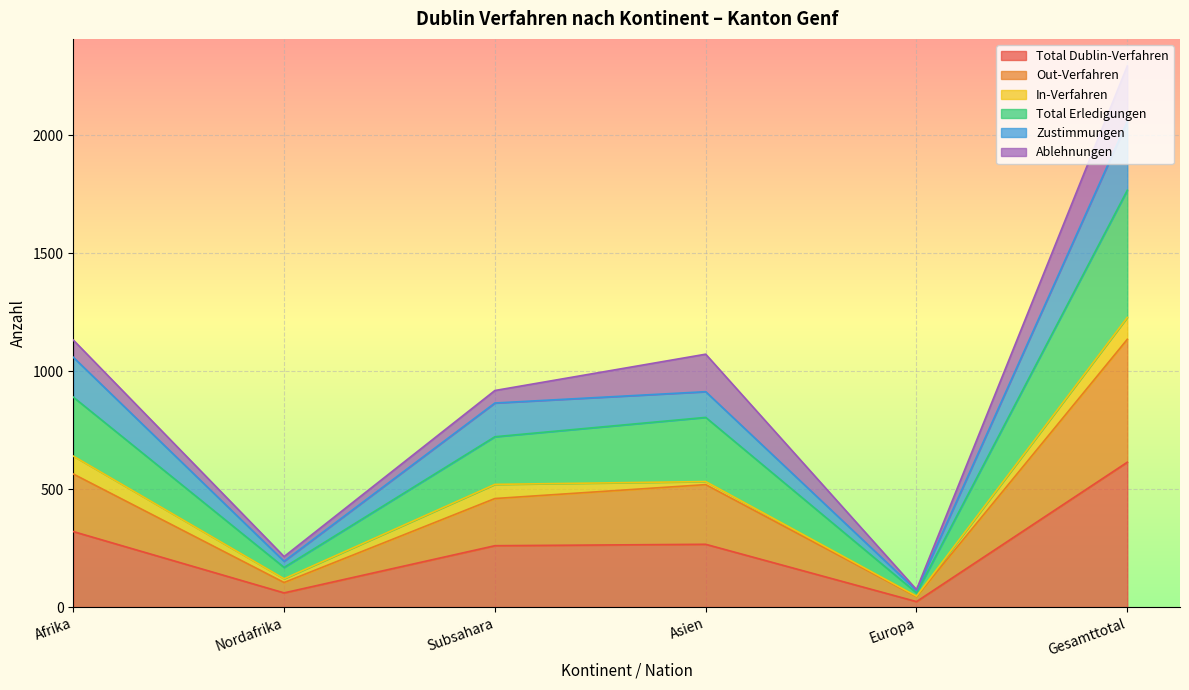

What is the minimum value shown in the chart?

23